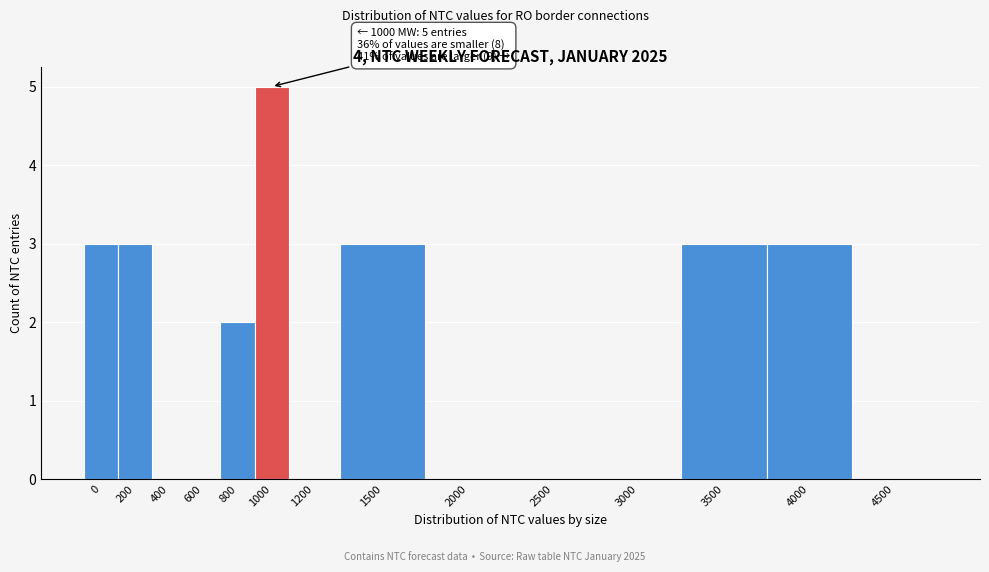

Reading left to right, list all the values displayed in this chart.

0=3	200=3	400=0	600=0	800=2	1000=5	1200=0	1500=3	2000=0	2500=0	3000=0	3500=3	4000=3	4500=0